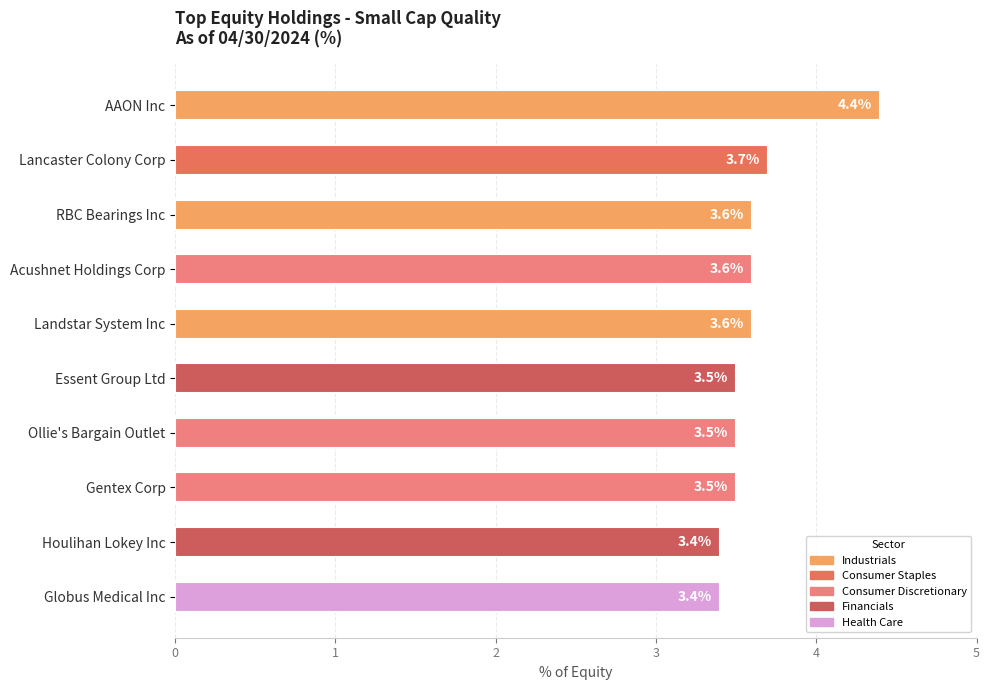

Is it true that the value at Gentex Corp is 3.5?

True